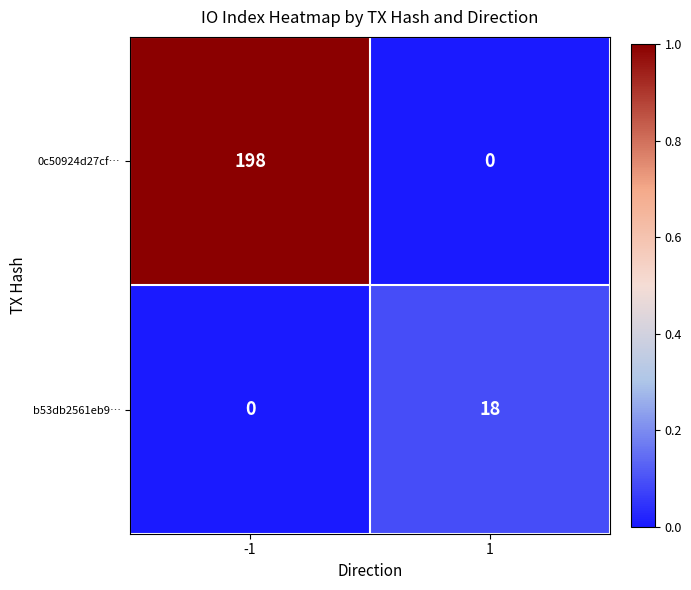

Read the 0c50924d27cf… value at -1, to the nearest 50.

200